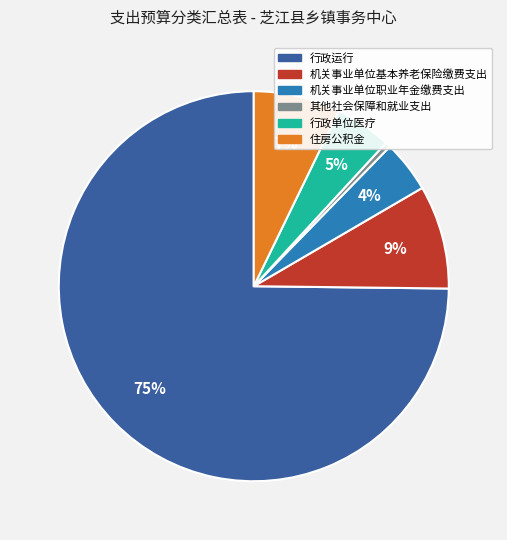

How many slices are in this pie chart?

6